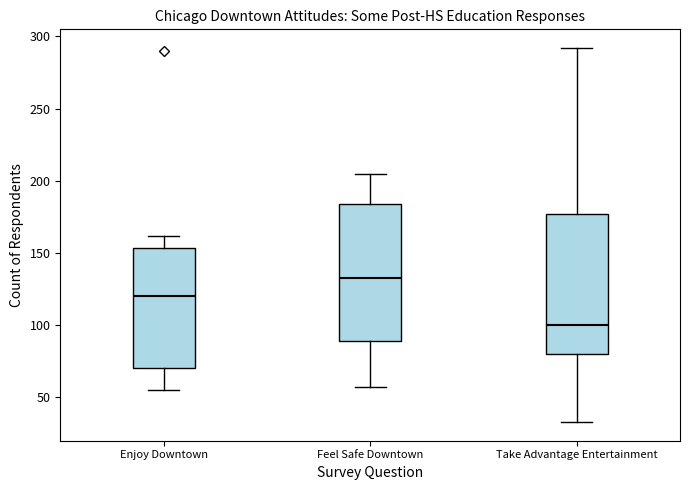

Reading left to right, transcribe this box plot: for each box, give where its median line is, the range the box spans, and where its two whiskers end, as read against the y-axis. The values are not printed on the chart, so give them approximately, as read against the axis.

Enjoy Downtown: median 120, box 70 to 155, whiskers 55 to 160
Feel Safe Downtown: median 135, box 90 to 185, whiskers 55 to 205
Take Advantage Entertainment: median 100, box 80 to 175, whiskers 35 to 290